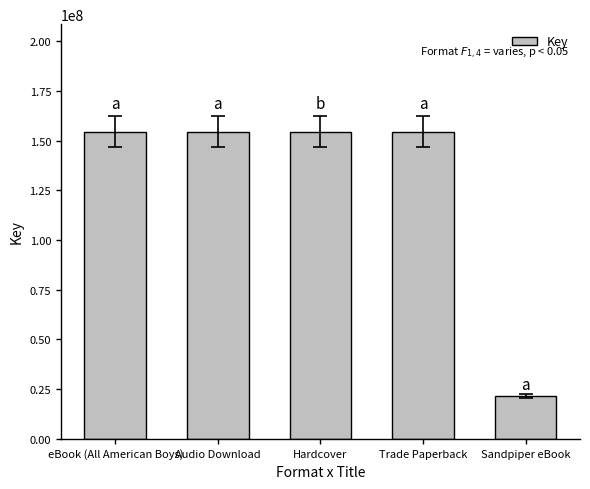

What value does the data have at Sandpiper eBook, to the nearest 50?

21638300